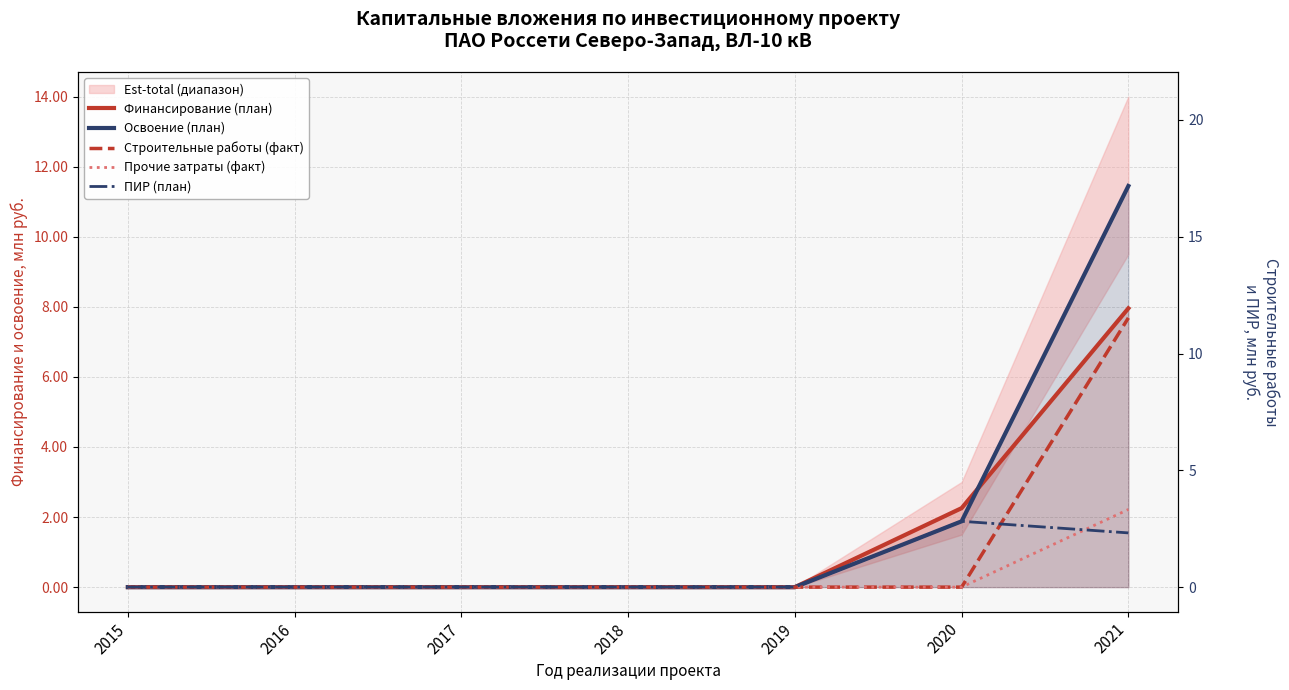

Which series has the widest spread of values?

Освоение (план)